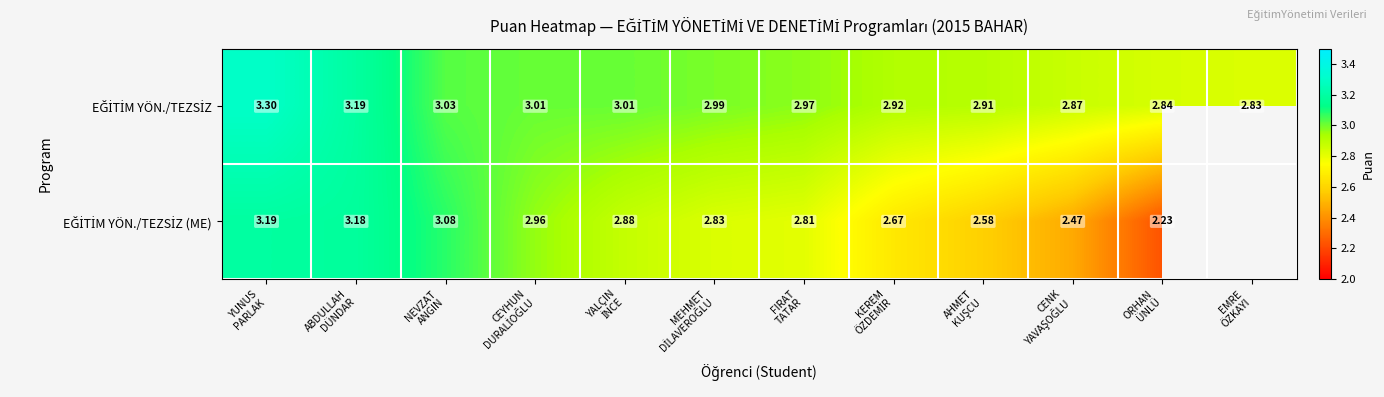

Rank the categories by EĞİTİM YÖN./TEZSİZ value from lowest to highest.

EMRE ÖZKAYI, ORHAN ÜNLÜ, CENK YAVAŞOĞLU, AHMET KUŞCU, KEREM ÖZDEMİR, FIRAT TATAR, MEHMET DİLAVEROĞLU, CEYHUN DURALİOĞLU, YALÇIN İNCE, NEVZAT ANGIN, ABDULLAH DÜNDAR, YUNUS PARLAK